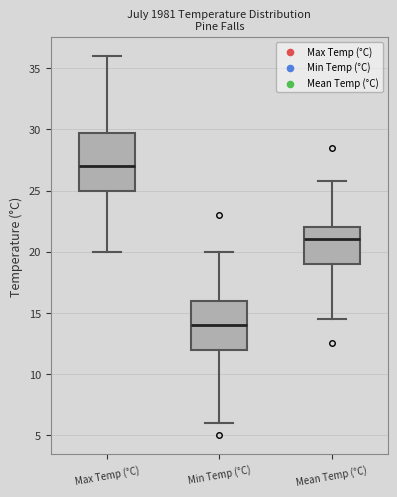

Reading left to right, transcribe this box plot: for each box, give where its median line is, the range the box spans, and where its two whiskers end, as read against the y-axis. The values are not printed on the chart, so give them approximately, as read against the axis.

Max Temp (°C): median 27.0, box 25.0 to 30.0, whiskers 20.0 to 36.0
Min Temp (°C): median 14.0, box 12.0 to 16.0, whiskers 6.0 to 20.0
Mean Temp (°C): median 21.0, box 19.0 to 22.0, whiskers 14.5 to 26.0